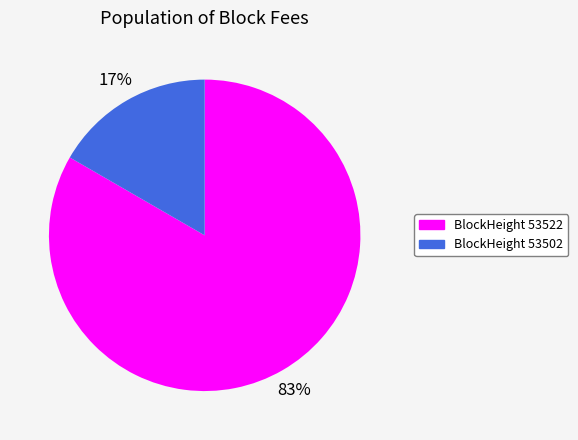

How many segments does this pie chart have?

2